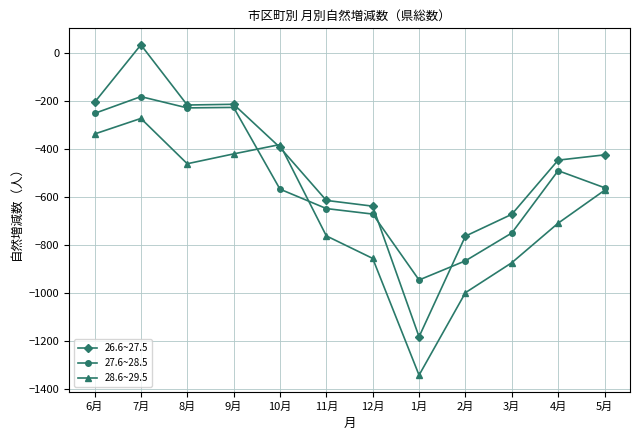

What is the value of the 26.6~27.5 point at the 3rd from the left?

-216